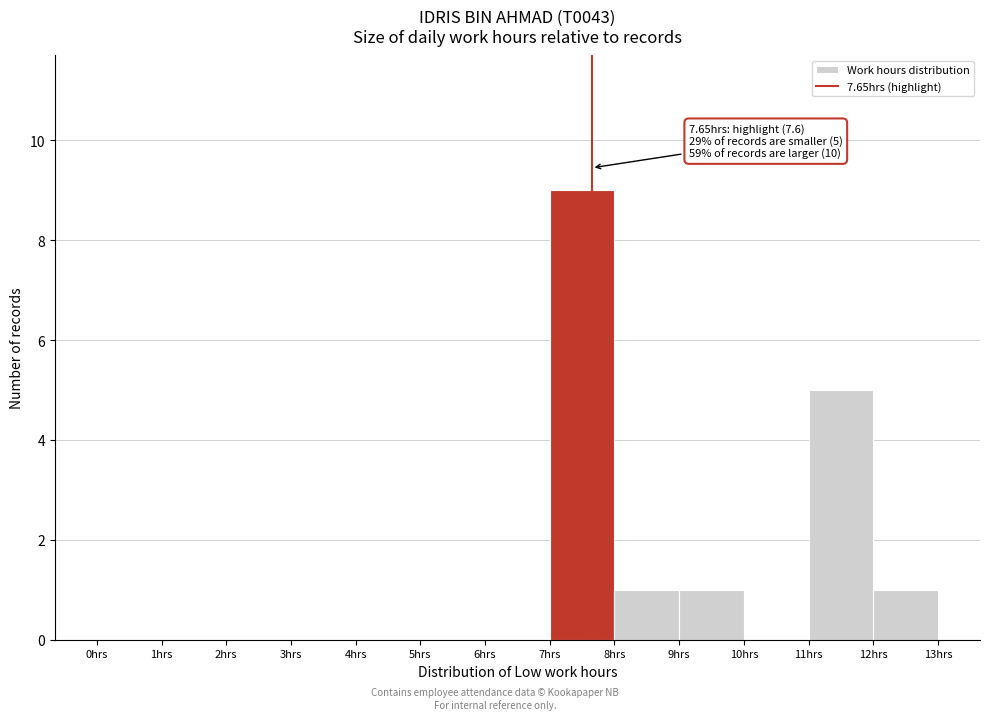

Over which range of the x-axis is the bar tallest?

7 to 8